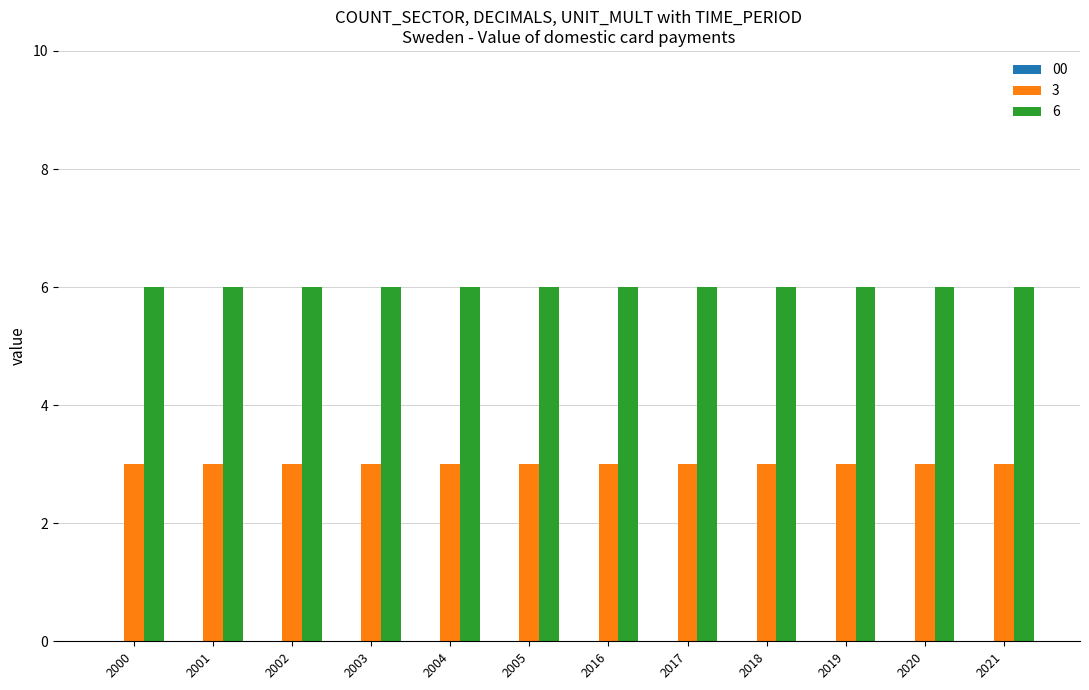

The value of 6 at 2021 is 10. True or false?

False